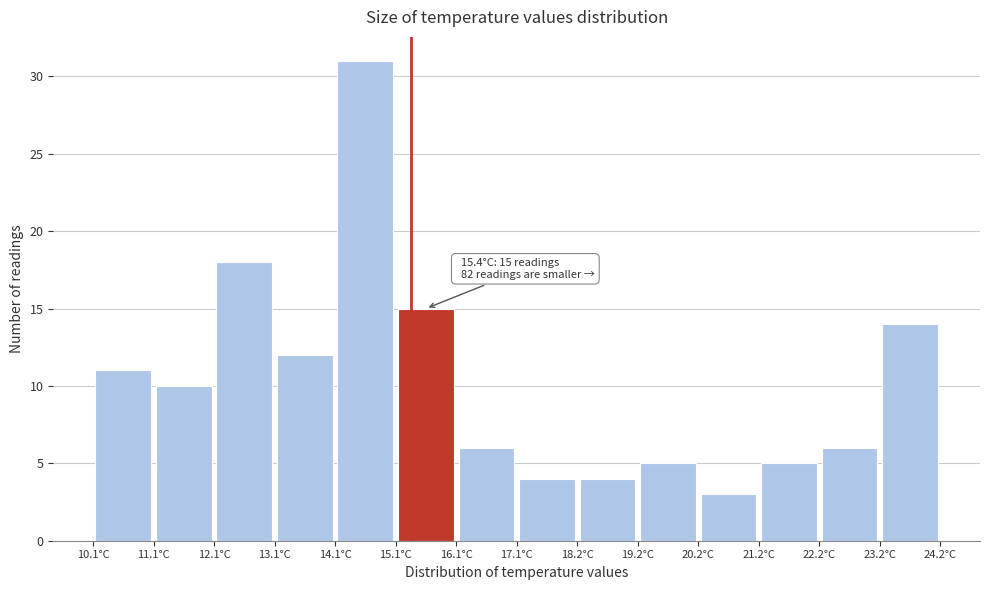

Over which range of the x-axis is the bar tallest?

14.2 to 15.2